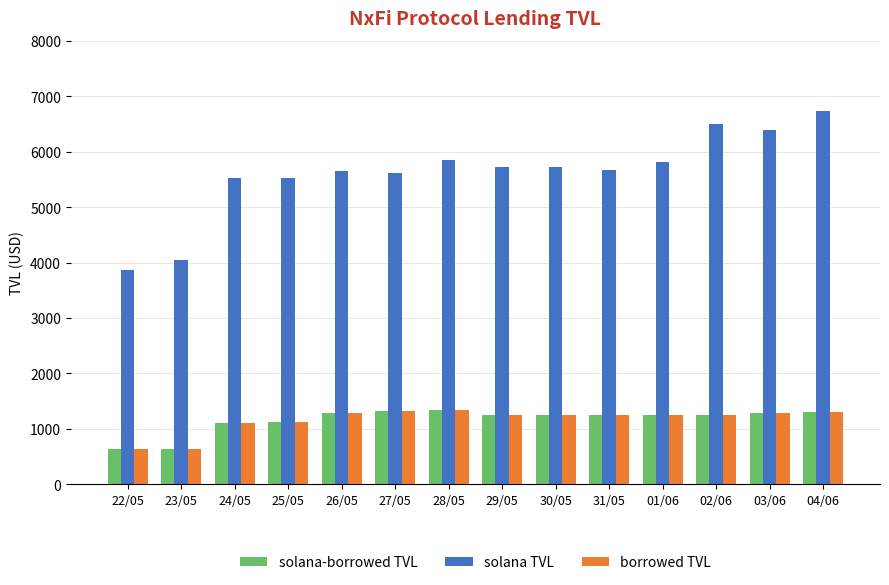

What is the label of the 11th bar from the right?

25/05